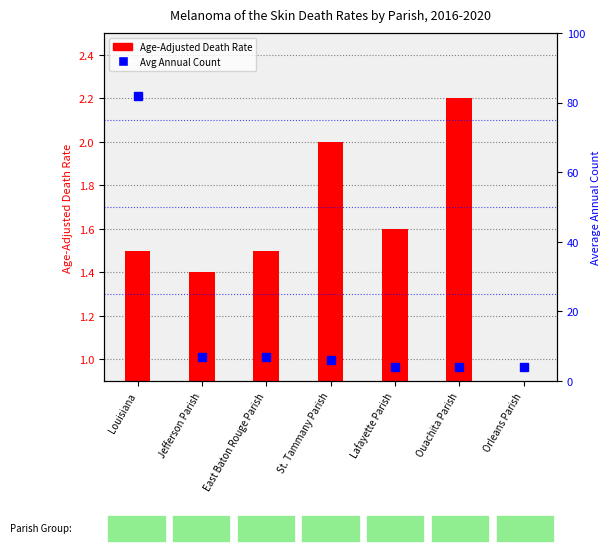

What position from the left is St. Tammany Parish?

4